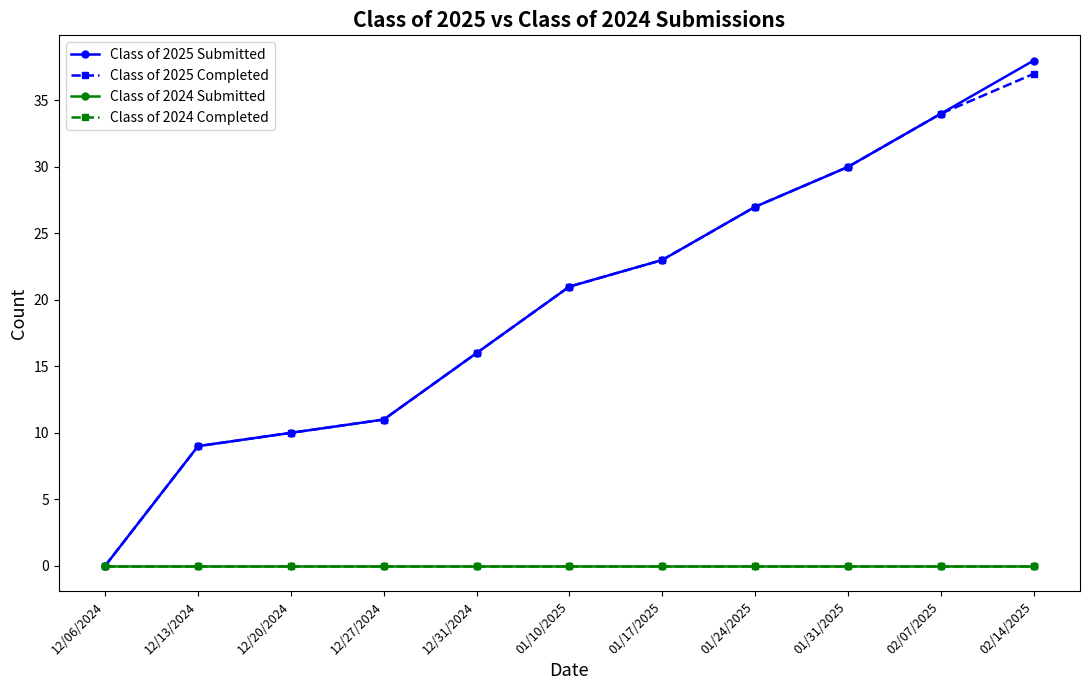

Reading left to right, list all the values displayed in this chart.

Class of 2025 Submitted: 12/06/2024=0	12/13/2024=9	12/20/2024=10	12/27/2024=11	12/31/2024=16	01/10/2025=21	01/17/2025=23	01/24/2025=27	01/31/2025=30	02/07/2025=34	02/14/2025=38
Class of 2025 Completed: 12/06/2024=0	12/13/2024=9	12/20/2024=10	12/27/2024=11	12/31/2024=16	01/10/2025=21	01/17/2025=23	01/24/2025=27	01/31/2025=30	02/07/2025=34	02/14/2025=37
Class of 2024 Submitted: 12/06/2024=0	12/13/2024=0	12/20/2024=0	12/27/2024=0	12/31/2024=0	01/10/2025=0	01/17/2025=0	01/24/2025=0	01/31/2025=0	02/07/2025=0	02/14/2025=0
Class of 2024 Completed: 12/06/2024=0	12/13/2024=0	12/20/2024=0	12/27/2024=0	12/31/2024=0	01/10/2025=0	01/17/2025=0	01/24/2025=0	01/31/2025=0	02/07/2025=0	02/14/2025=0